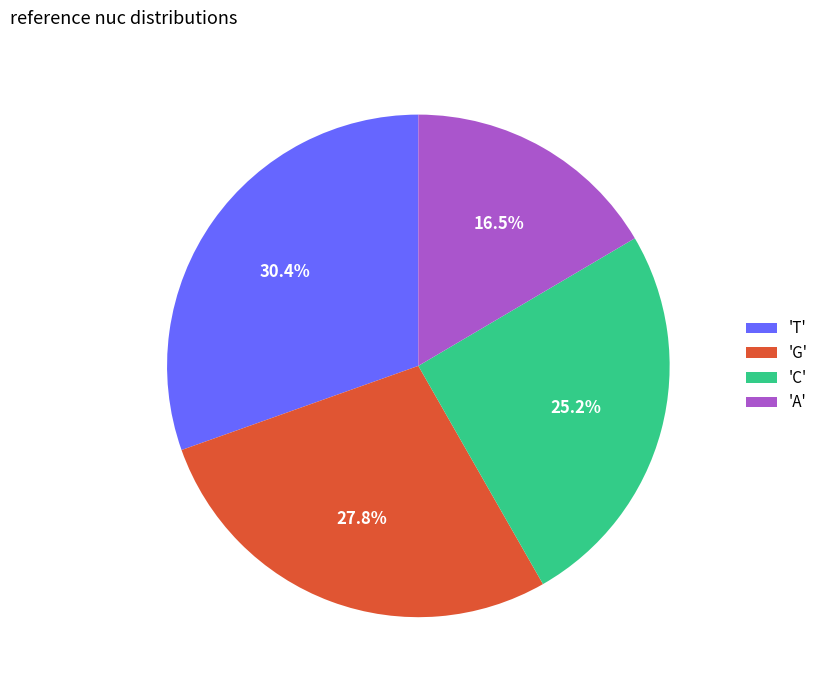

Rank the categories by value from highest to lowest.

'T', 'G', 'C', 'A'